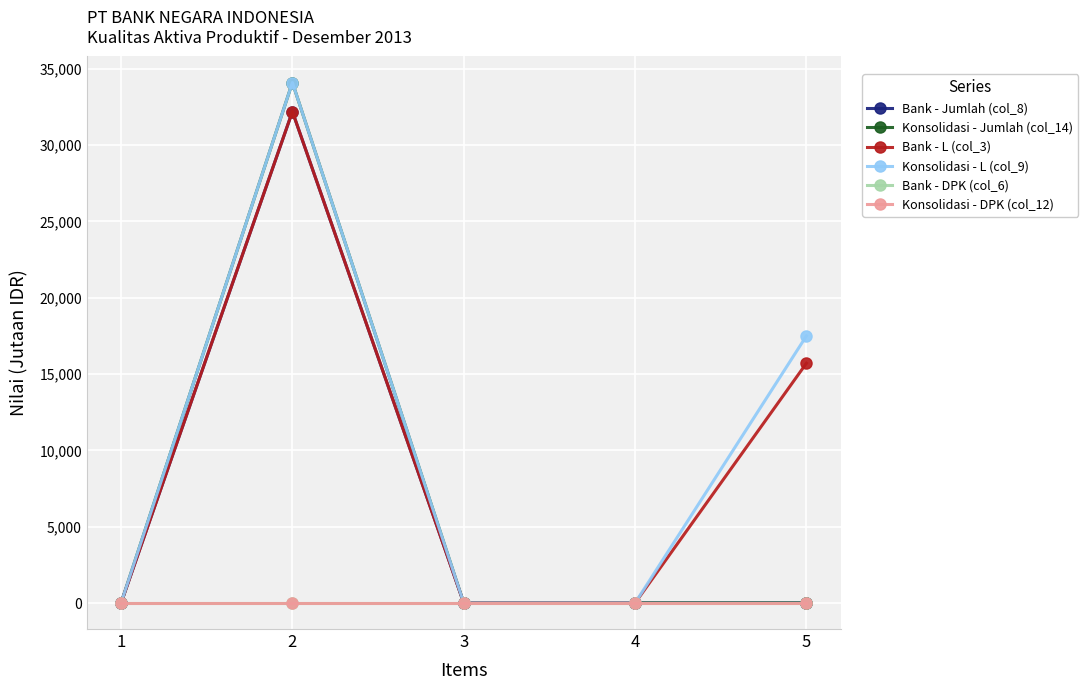

True or false: Bank - DPK (col_6) has a value of 0 at 1.

True